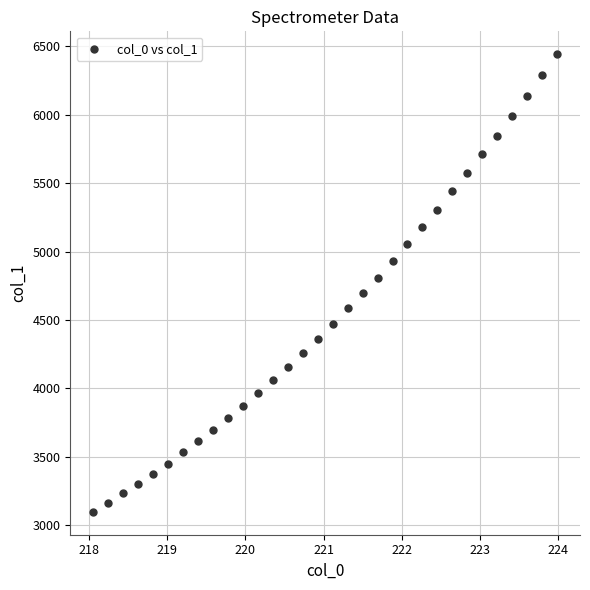

What is the range of Y values (max minus min)?

3345.5